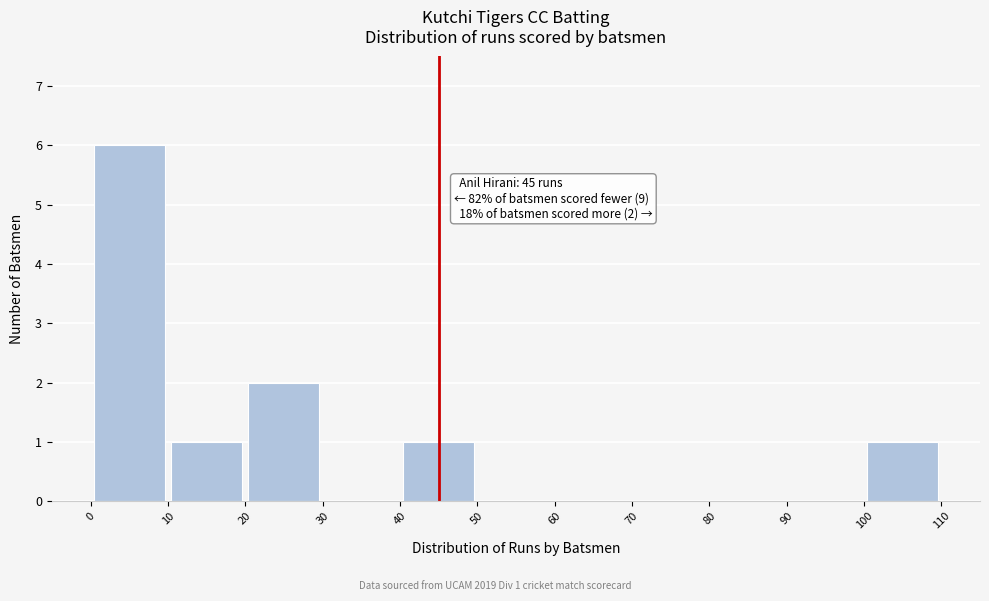

Which range on the x-axis has the tallest bar?

0 to 10